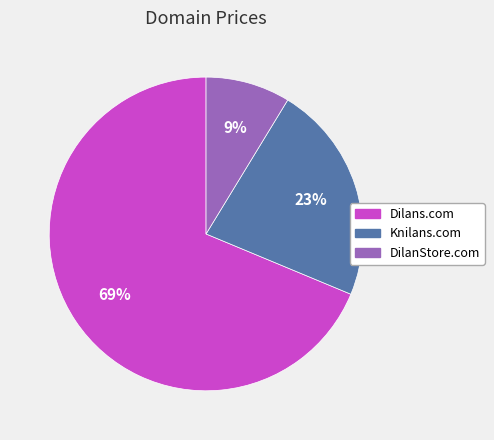

Do Dilans.com and Knilans.com together represent more than half of the pie?

Yes